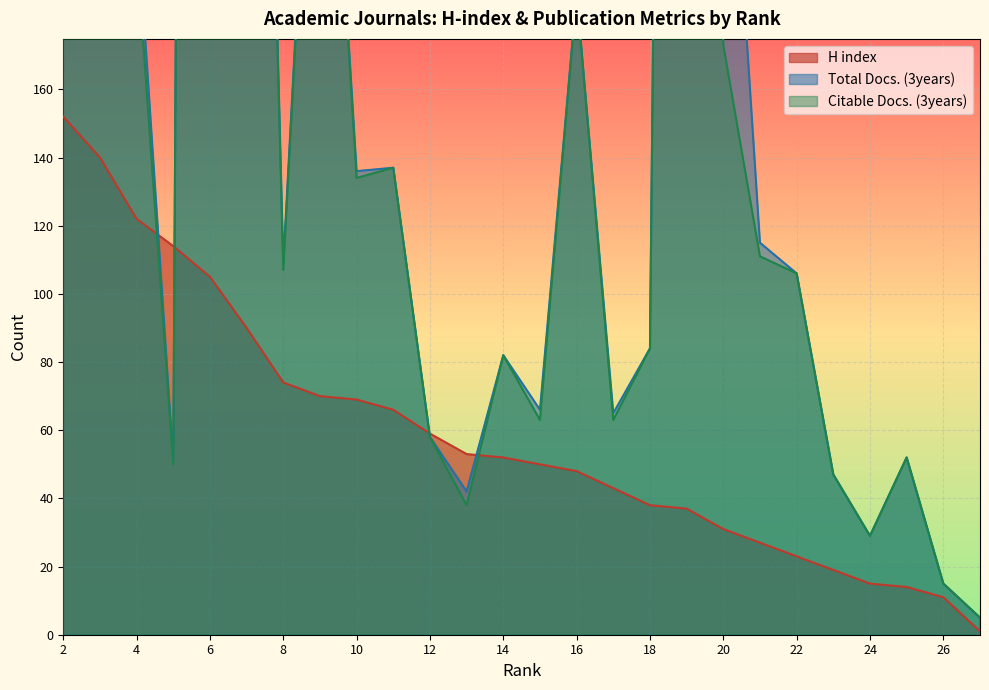

How many lines are shown in the chart?

3